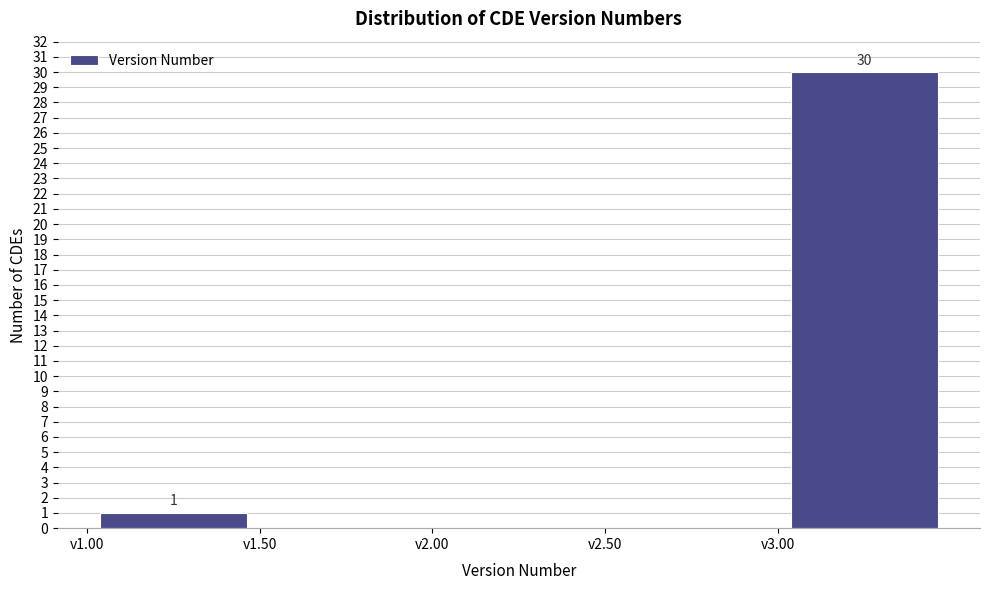

Over which range of the x-axis is the bar tallest?

3.0 to 3.5